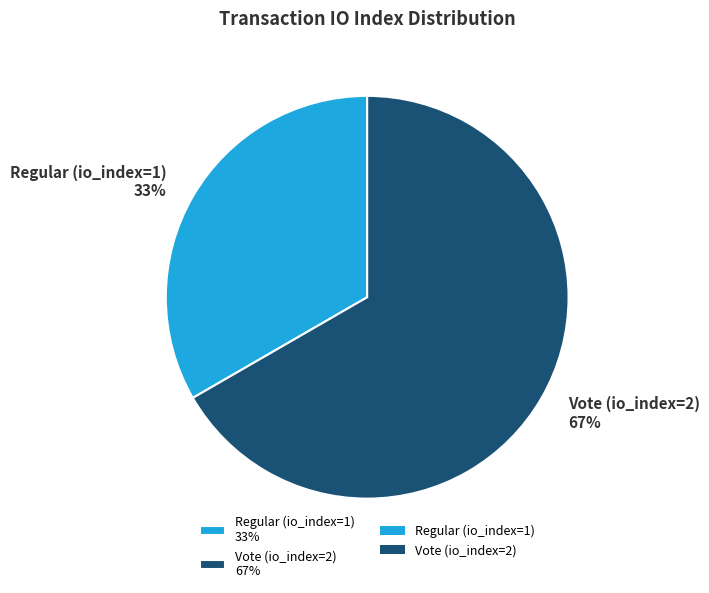

Combined, do Regular (io_index=1) and Vote (io_index=2) account for over 50%?

Yes